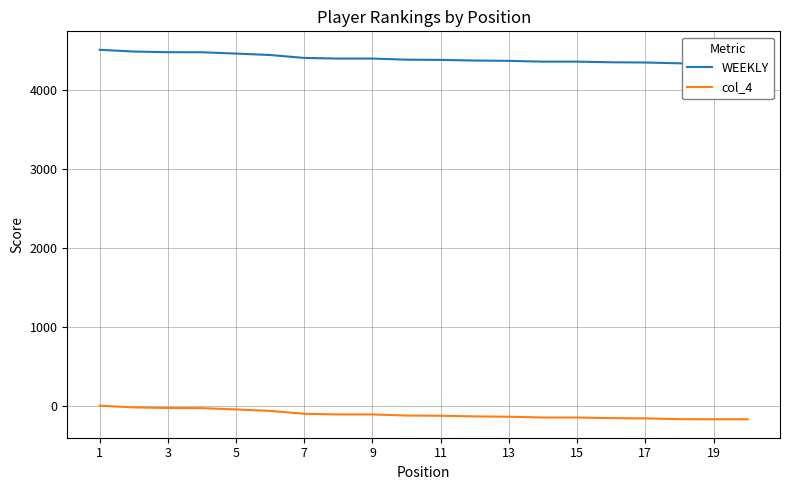

Reading left to right, list all the values displayed in this chart.

WEEKLY: 4508	4486	4478	4477	4460	4442	4405	4397	4397	4383	4380	4372	4368	4358	4358	4350	4347	4337	4336	4336
col_4: 0	-22	-30	-31	-48	-66	-103	-111	-111	-125	-128	-136	-140	-150	-150	-158	-161	-171	-172	-172